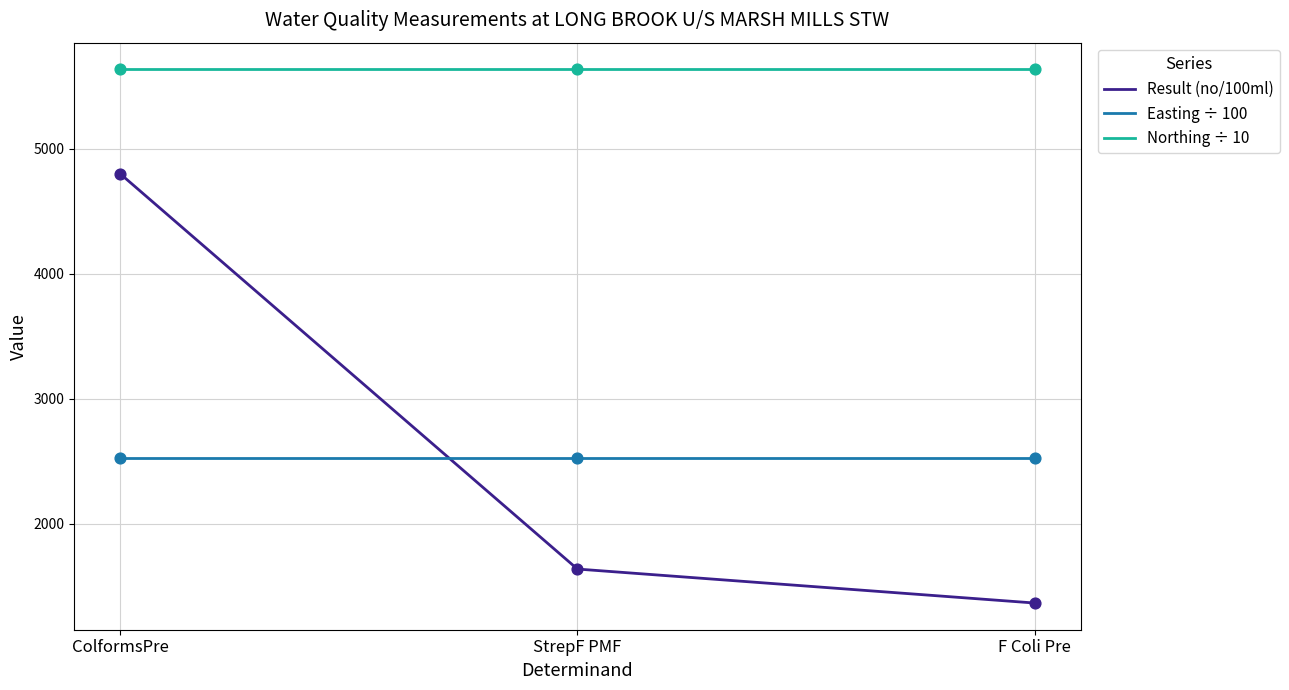

Which series has the widest spread of values?

Result (no/100ml)